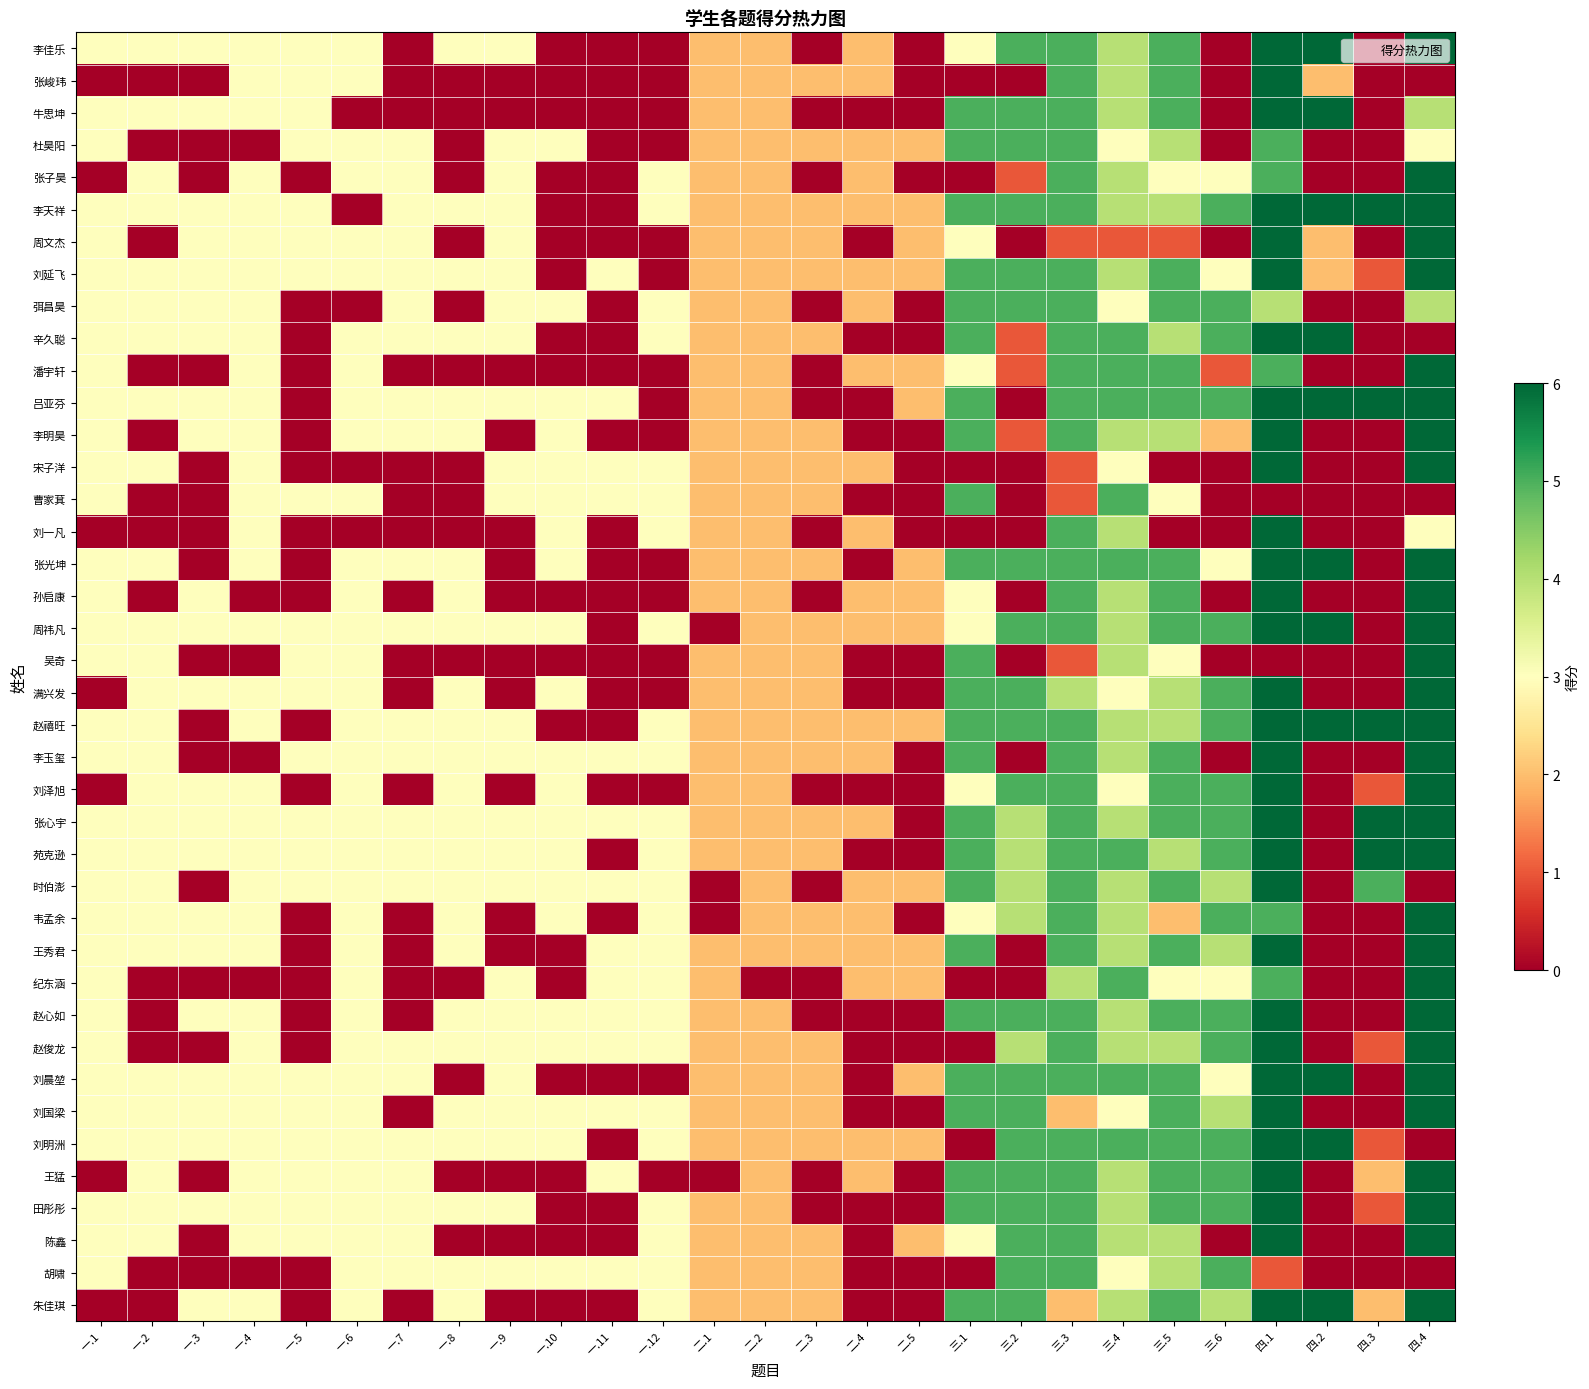

List the series in order of their peak value, lowest first.

杜昊阳, 弭昌昊, 曹家萁, 胡啸, 李佳乐, 张峻玮, 牛思坤, 张子昊, 李天祥, 周文杰, 刘延飞, 辛久聪, 潘宇轩, 吕亚芬, 李明昊, 宋子洋, 刘一凡, 张光坤, 孙启康, 周祎凡, 吴奇, 满兴发, 赵禧旺, 李玉玺, 刘泽旭, 张心宇, 苑克逊, 时伯澎, 韦孟余, 王秀君, 纪东涵, 赵心如, 赵俊龙, 刘晨堃, 刘国梁, 刘明洲, 王猛, 田彤彤, 陈鑫, 朱佳琪